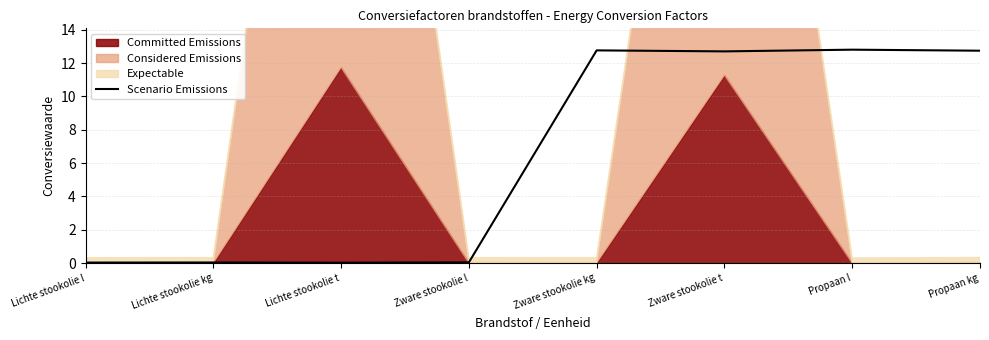

Does the chart display data point markers on the line(s)?

No